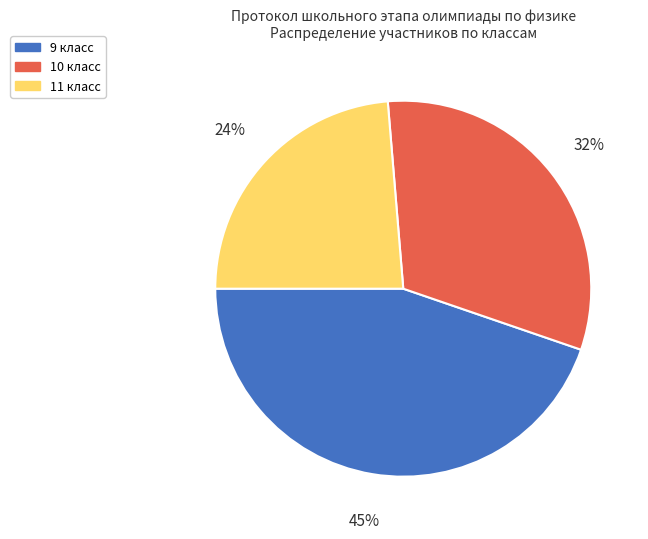

Between 10 класс and 9 класс, which is larger?

9 класс